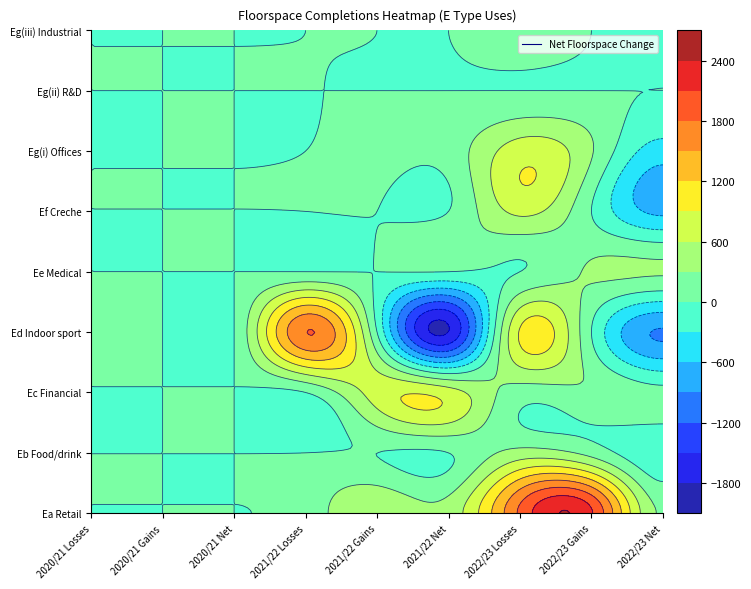

Which series has the largest range (max minus min)?

Ed Indoor sport